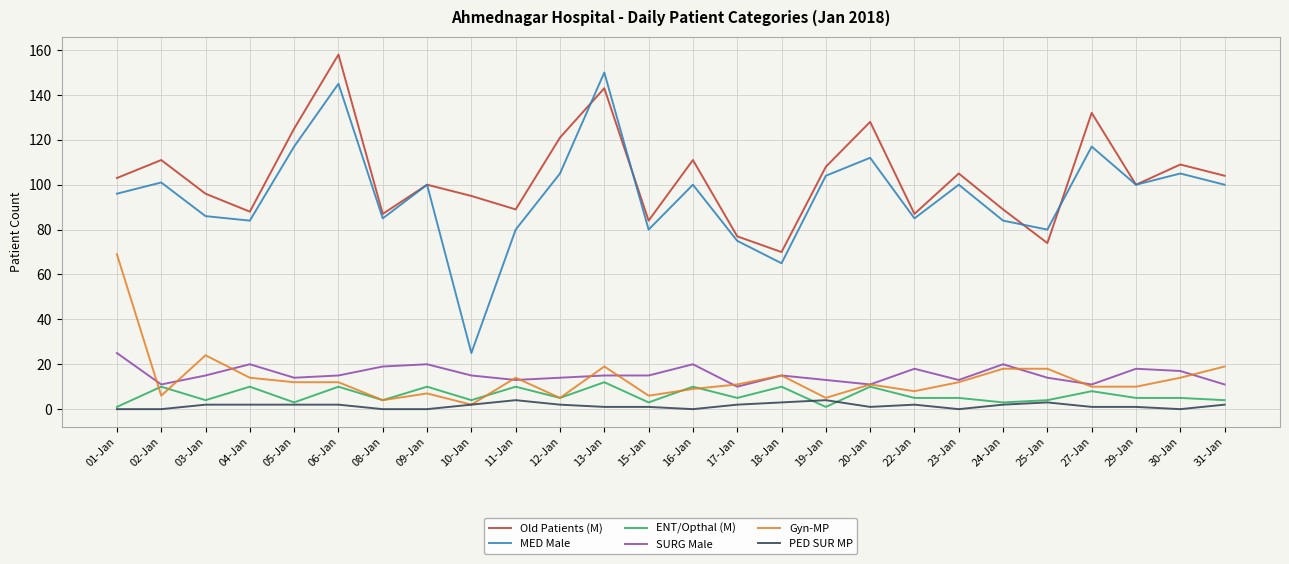

Reading left to right, transcribe all the data shown in this chart.

Old Patients (M): 01-Jan=103	02-Jan=111	03-Jan=96	04-Jan=88	05-Jan=125	06-Jan=158	08-Jan=87	09-Jan=100	10-Jan=95	11-Jan=89	12-Jan=121	13-Jan=143	15-Jan=84	16-Jan=111	17-Jan=77	18-Jan=70	19-Jan=108	20-Jan=128	22-Jan=87	23-Jan=105	24-Jan=89	25-Jan=74	27-Jan=132	29-Jan=100	30-Jan=109	31-Jan=104
MED Male: 01-Jan=96	02-Jan=101	03-Jan=86	04-Jan=84	05-Jan=117	06-Jan=145	08-Jan=85	09-Jan=100	10-Jan=25	11-Jan=80	12-Jan=105	13-Jan=150	15-Jan=80	16-Jan=100	17-Jan=75	18-Jan=65	19-Jan=104	20-Jan=112	22-Jan=85	23-Jan=100	24-Jan=84	25-Jan=80	27-Jan=117	29-Jan=100	30-Jan=105	31-Jan=100
ENT/Opthal (M): 01-Jan=1	02-Jan=10	03-Jan=4	04-Jan=10	05-Jan=3	06-Jan=10	08-Jan=4	09-Jan=10	10-Jan=4	11-Jan=10	12-Jan=5	13-Jan=12	15-Jan=3	16-Jan=10	17-Jan=5	18-Jan=10	19-Jan=1	20-Jan=10	22-Jan=5	23-Jan=5	24-Jan=3	25-Jan=4	27-Jan=8	29-Jan=5	30-Jan=5	31-Jan=4
SURG Male: 01-Jan=25	02-Jan=11	03-Jan=15	04-Jan=20	05-Jan=14	06-Jan=15	08-Jan=19	09-Jan=20	10-Jan=15	11-Jan=13	12-Jan=14	13-Jan=15	15-Jan=15	16-Jan=20	17-Jan=10	18-Jan=15	19-Jan=13	20-Jan=11	22-Jan=18	23-Jan=13	24-Jan=20	25-Jan=14	27-Jan=11	29-Jan=18	30-Jan=17	31-Jan=11
Gyn-MP: 01-Jan=69	02-Jan=6	03-Jan=24	04-Jan=14	05-Jan=12	06-Jan=12	08-Jan=4	09-Jan=7	10-Jan=2	11-Jan=14	12-Jan=5	13-Jan=19	15-Jan=6	16-Jan=9	17-Jan=11	18-Jan=15	19-Jan=5	20-Jan=11	22-Jan=8	23-Jan=12	24-Jan=18	25-Jan=18	27-Jan=10	29-Jan=10	30-Jan=14	31-Jan=19
PED SUR MP: 01-Jan=0	02-Jan=0	03-Jan=2	04-Jan=2	05-Jan=2	06-Jan=2	08-Jan=0	09-Jan=0	10-Jan=2	11-Jan=4	12-Jan=2	13-Jan=1	15-Jan=1	16-Jan=0	17-Jan=2	18-Jan=3	19-Jan=4	20-Jan=1	22-Jan=2	23-Jan=0	24-Jan=2	25-Jan=3	27-Jan=1	29-Jan=1	30-Jan=0	31-Jan=2